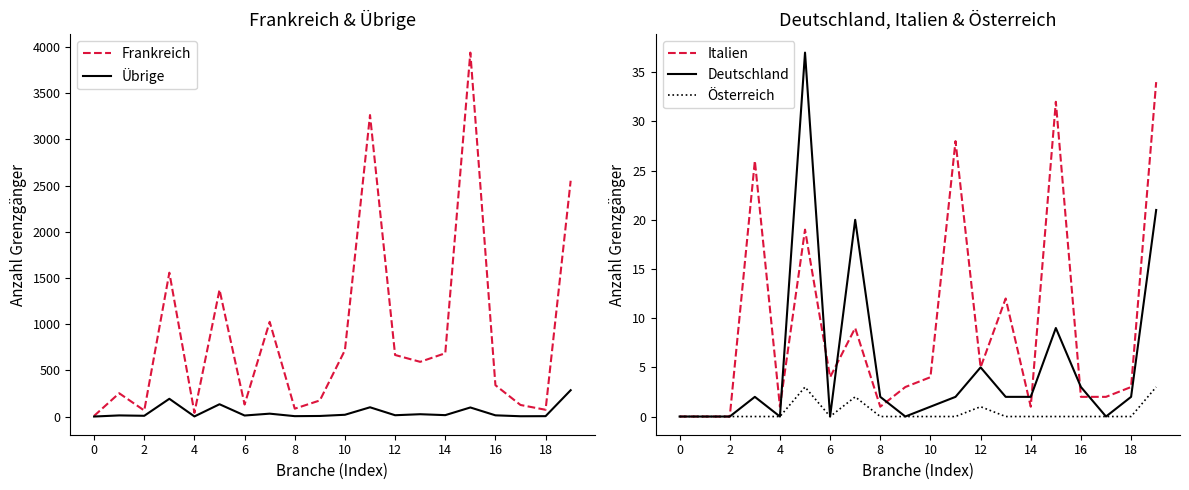

How many interior local valleys does the Italien series have?

5